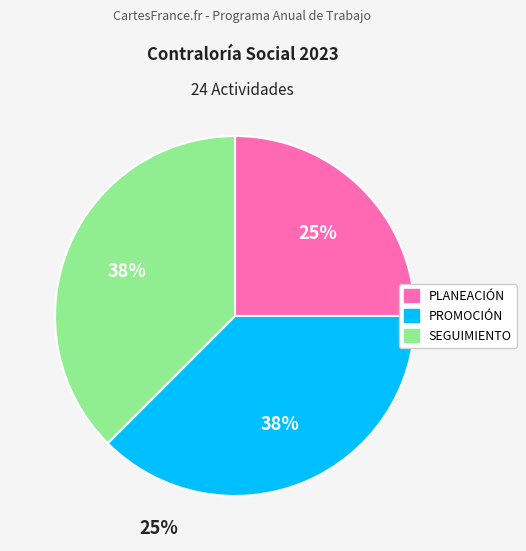

Which category has the smallest portion of the pie?

PLANEACIÓN